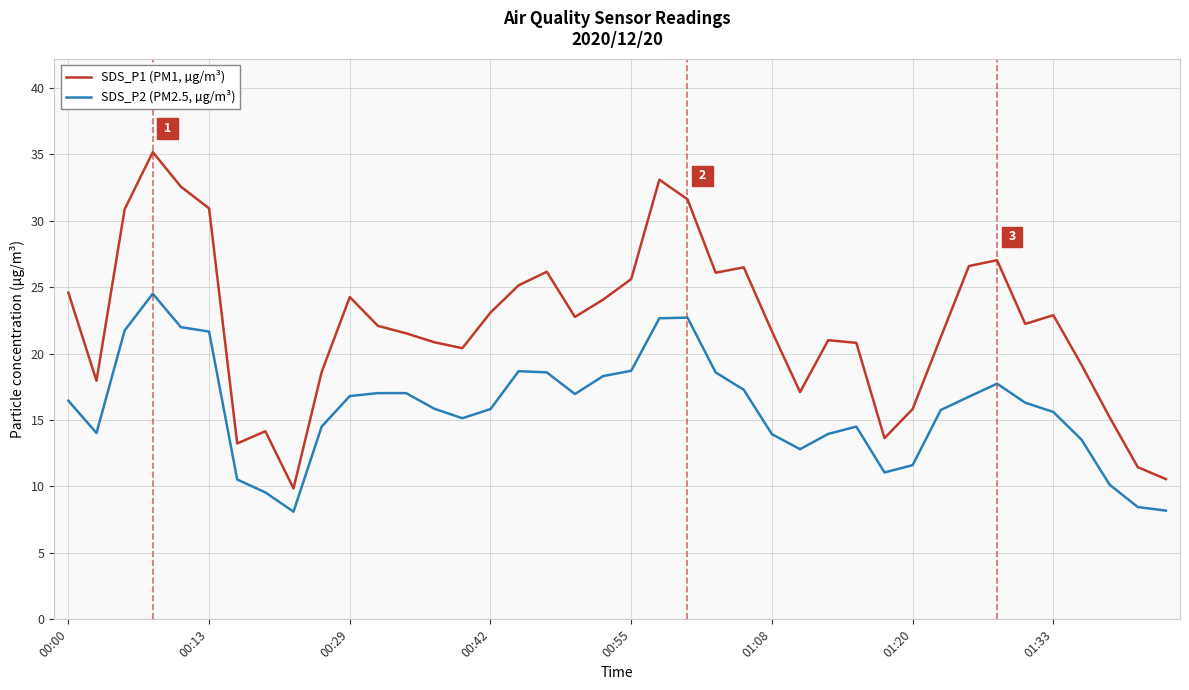

Rank the series by their maximum value, from lowest to highest.

SDS_P2 (PM2.5, µg/m³), SDS_P1 (PM1, µg/m³)